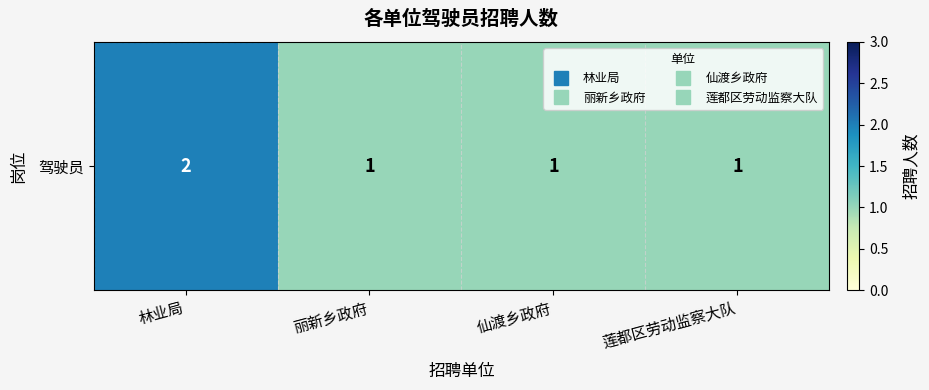

What is the ratio of the value at 仙渡乡政府 to the value at 丽新乡政府?

1.0